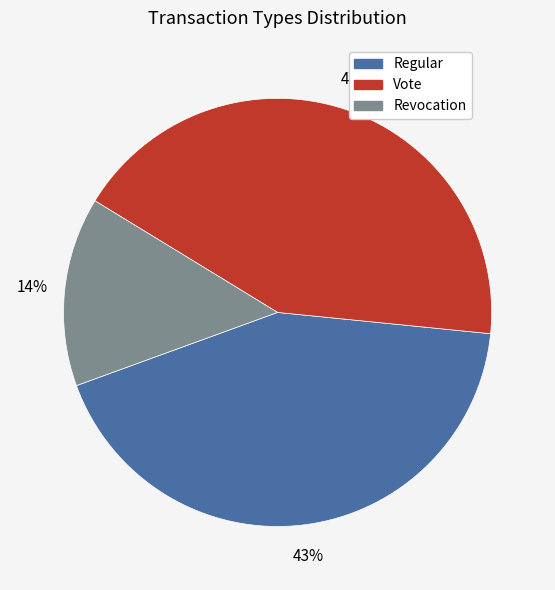

How many slices are in this pie chart?

3